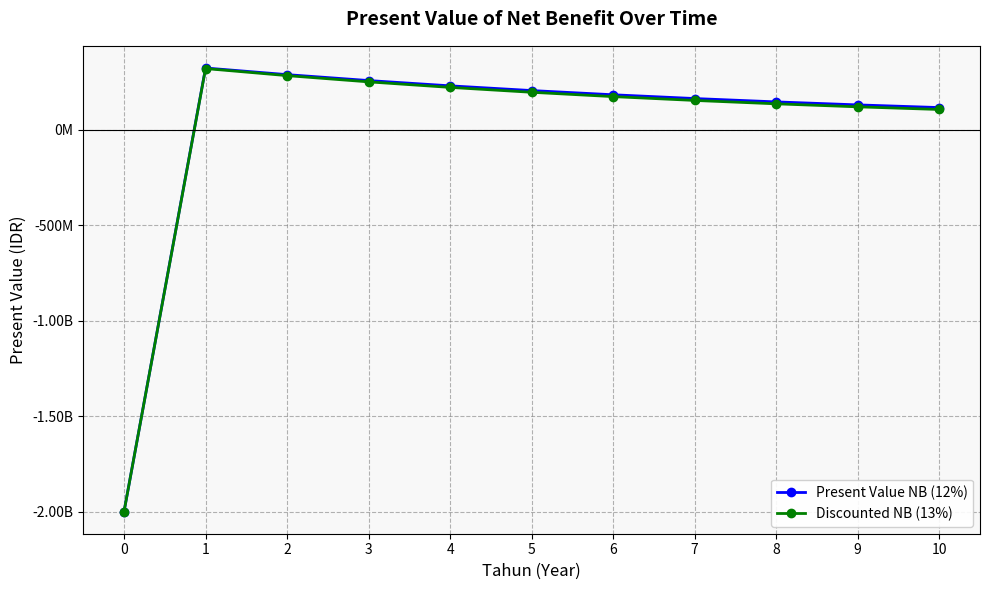

What are all the series names shown in the legend?

Present Value NB (12%), Discounted NB (13%)